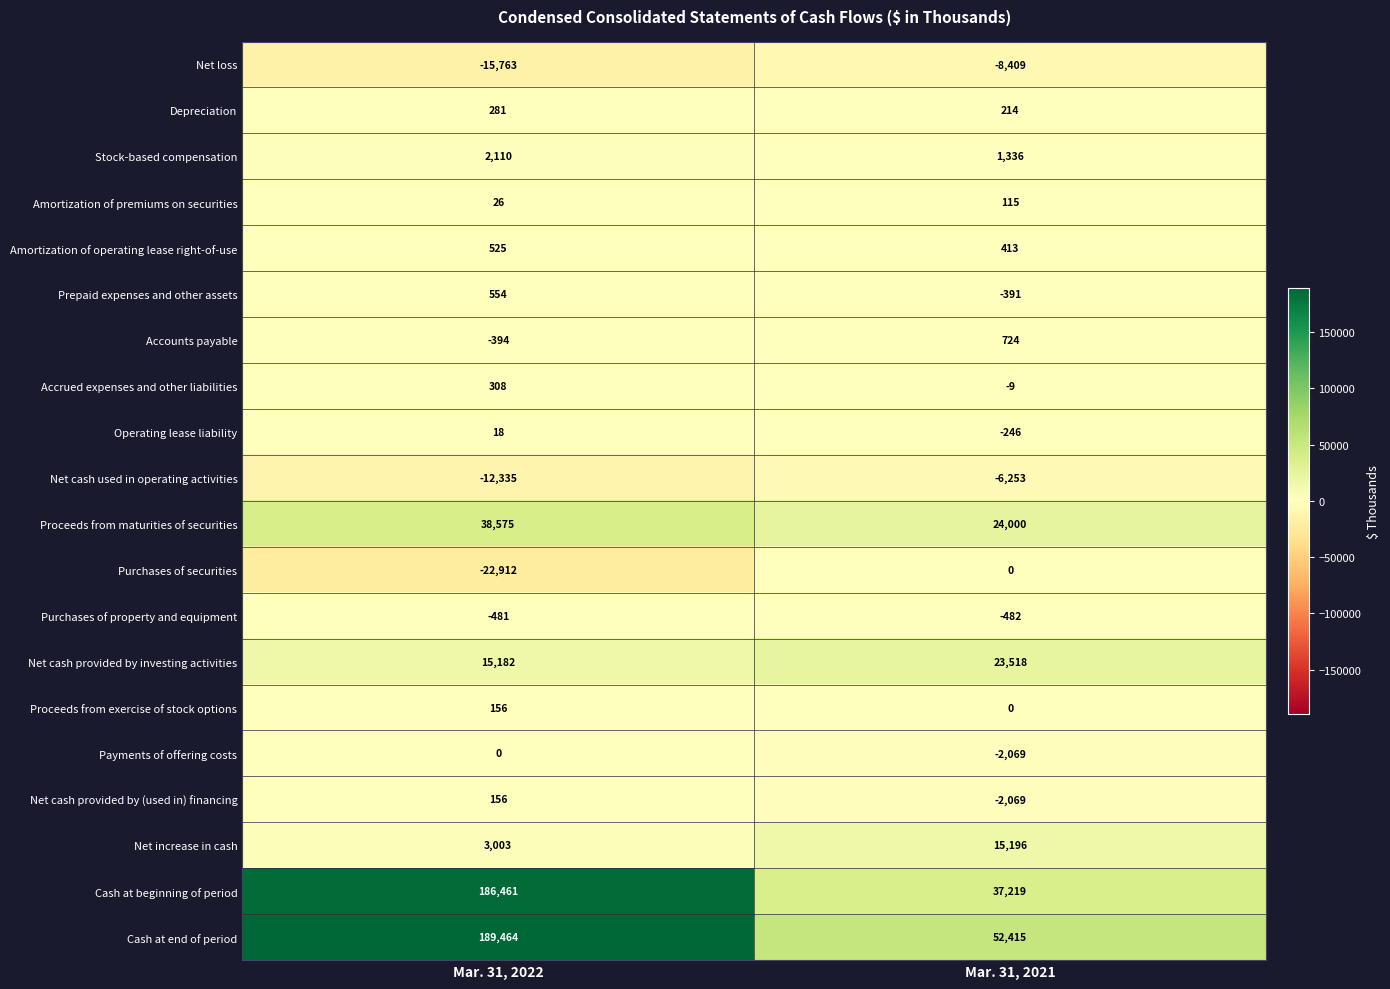

The value of Accrued expenses and other liabilities at Mar. 31, 2021 is -5. True or false?

False